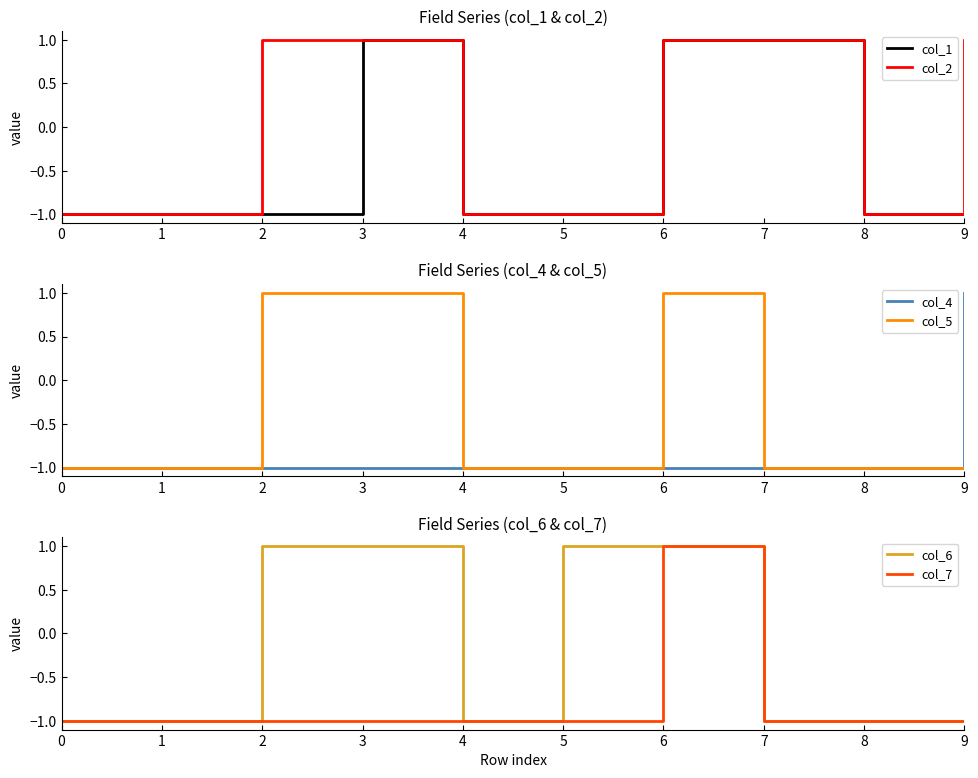

Is the value of col_7 at 6 greater than the value of col_1 at 8?

Yes